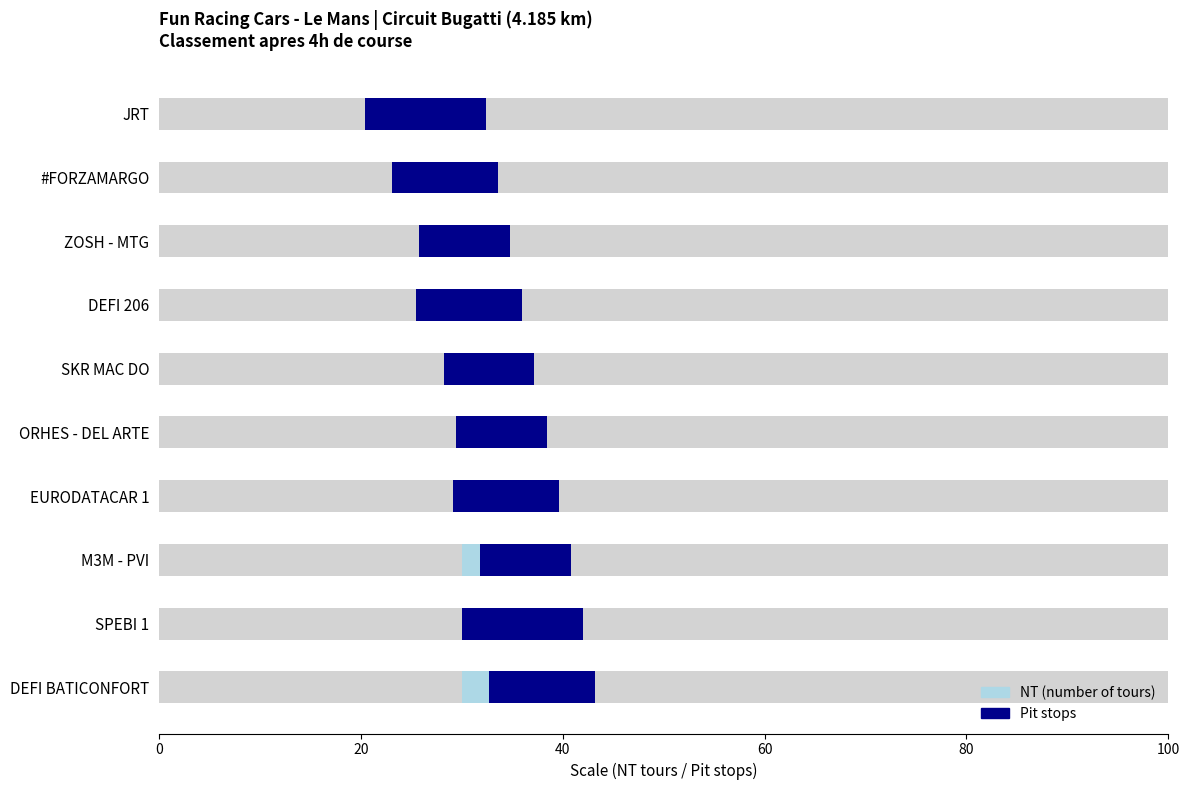

What is the sum of all NT values?

815